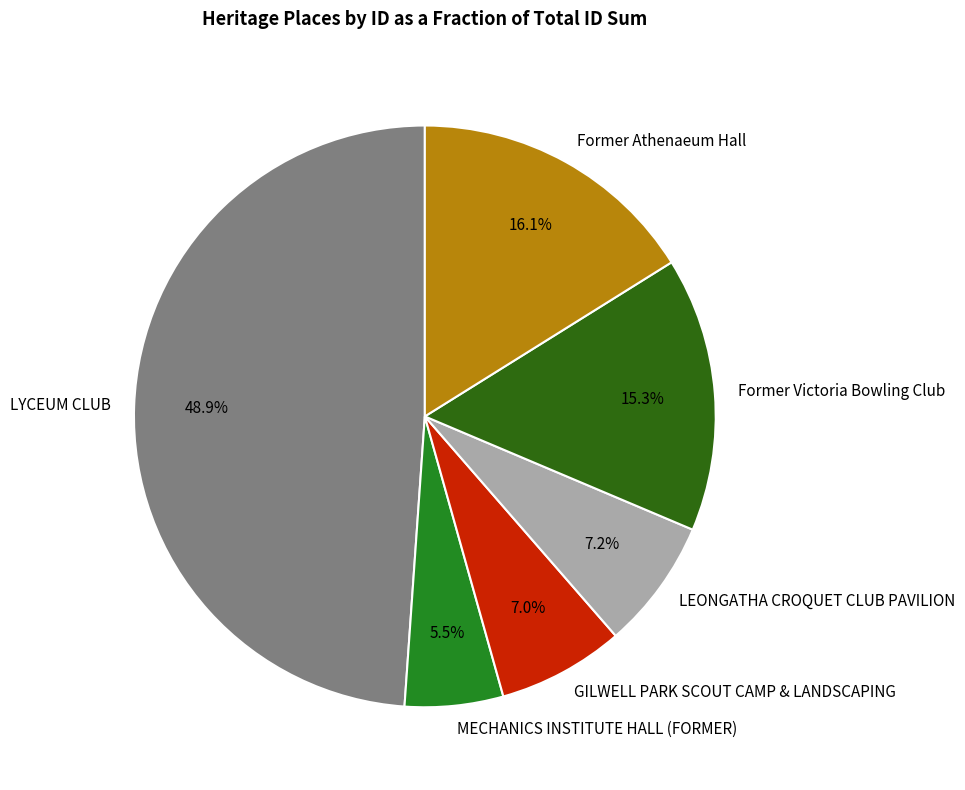

Which has a higher value, LYCEUM CLUB or GILWELL PARK SCOUT CAMP & LANDSCAPING?

LYCEUM CLUB